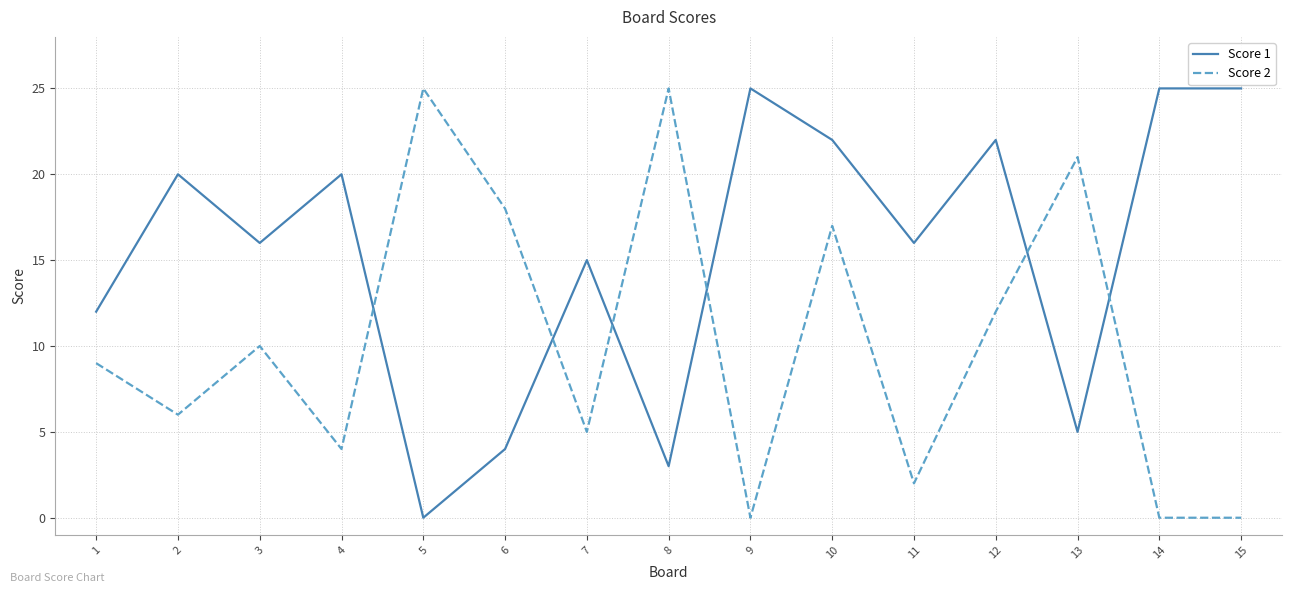

Between 5 and 8, which series saw the biggest shift?

Score 1